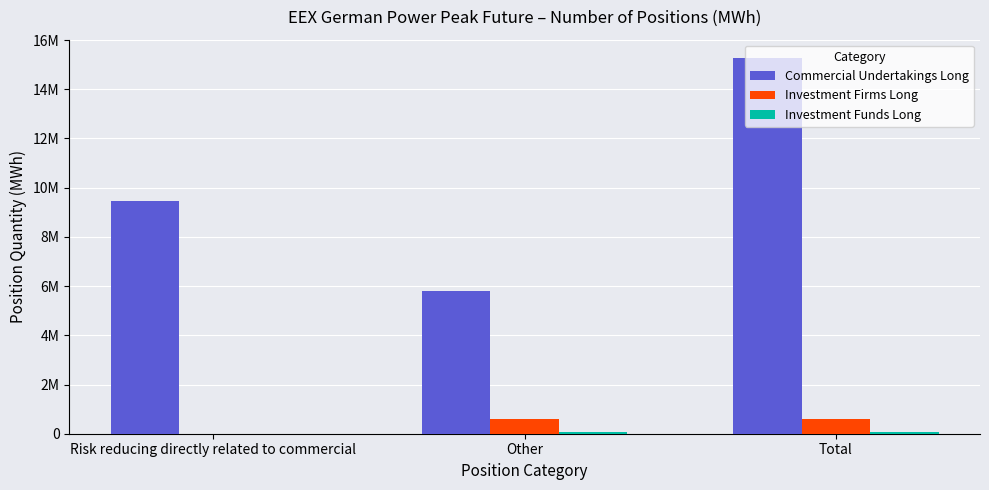

Reading left to right, list all the values displayed in this chart.

Commercial Undertakings Long: 9458916	5794572	15253488
Investment Firms Long: 0	598668	598668
Investment Funds Long: 0	66276	66276